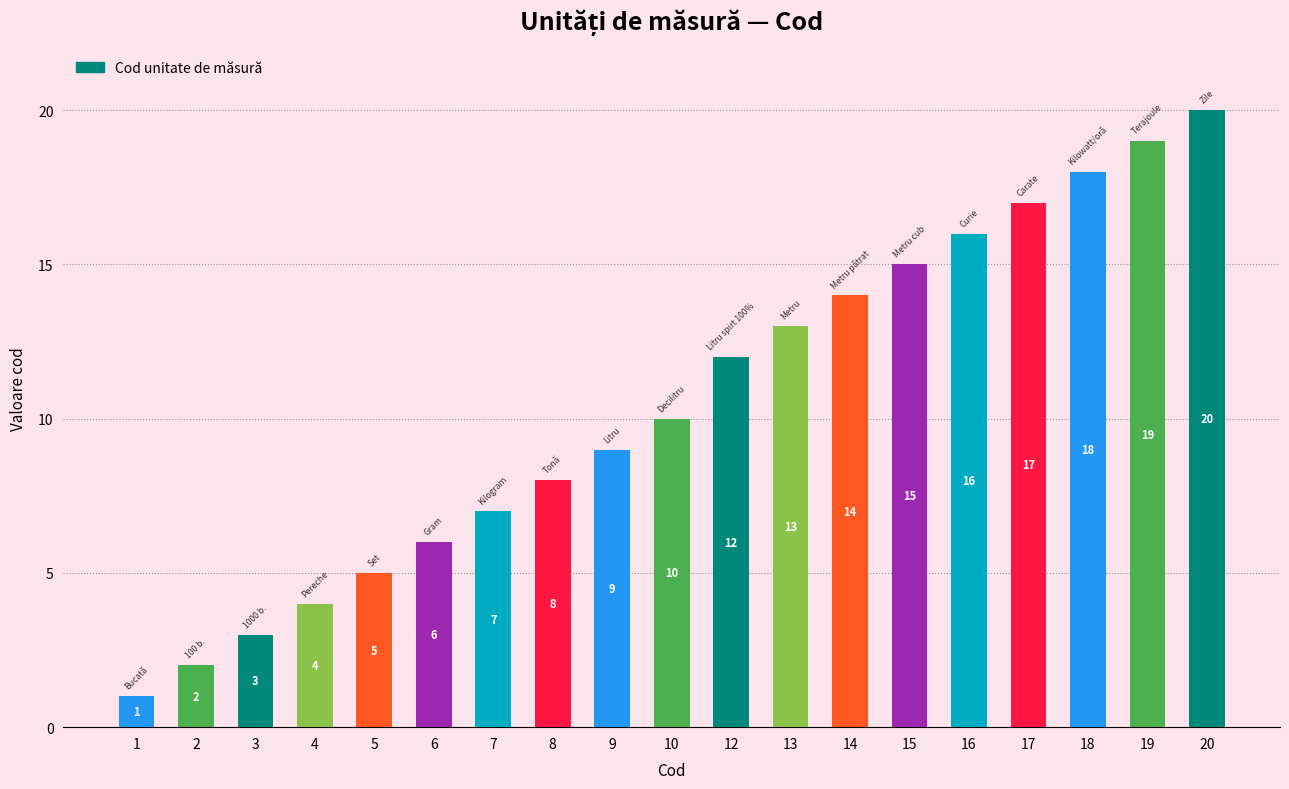

What is the value of the 19th bar from the left?

20